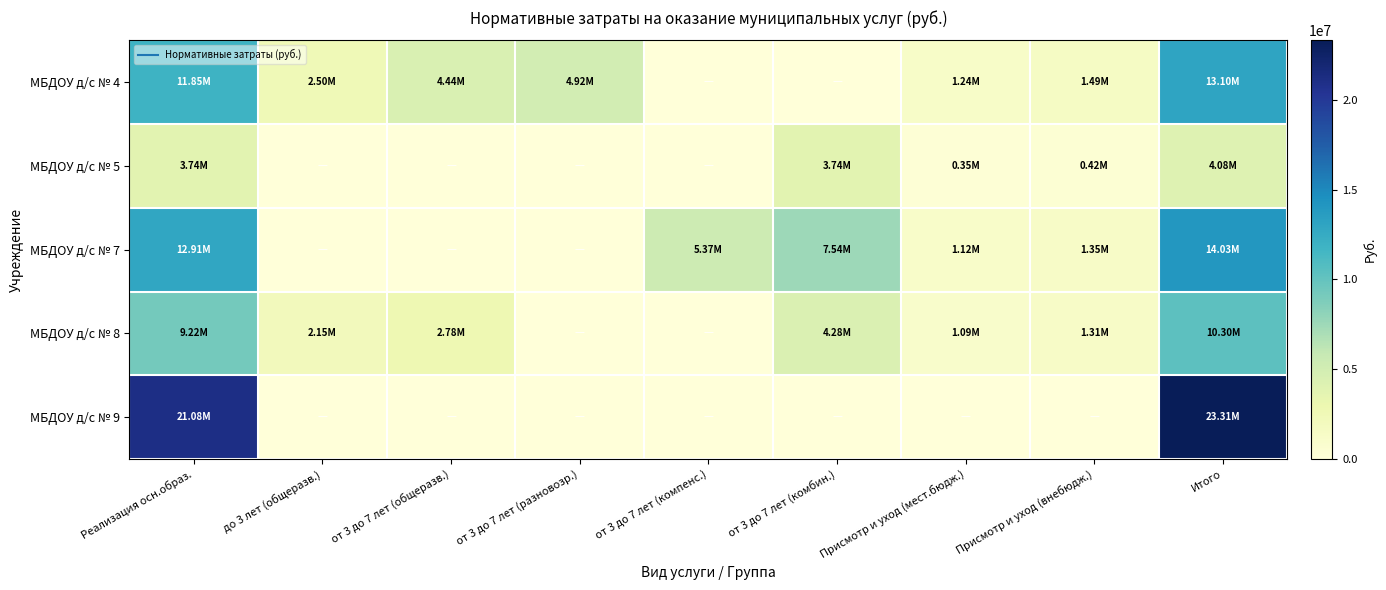

Reading left to right, what are all the values shown in this chart?

МБДОУ д/с № 4: Реализация осн.образ.=11853729.3	до 3 лет (общеразв.)=2495244.1	от 3 до 7 лет (общеразв.)=4435378.6	от 3 до 7 лет (разновозр.)=4923106.6	от 3 до 7 лет (компенс.)=0.0	от 3 до 7 лет (комбин.)=0.0	Присмотр и уход (мест.бюдж.)=1241552.5	Присмотр и уход (внебюдж.)=1494370.7	Итого=13095281.8
МБДОУ д/с № 5: Реализация осн.образ.=3737687.7	до 3 лет (общеразв.)=0.0	от 3 до 7 лет (общеразв.)=0.0	от 3 до 7 лет (разновозр.)=0.0	от 3 до 7 лет (компенс.)=0.0	от 3 до 7 лет (комбин.)=3737687.7	Присмотр и уход (мест.бюдж.)=346006.4	Присмотр и уход (внебюдж.)=416464.0	Итого=4083694.1
МБДОУ д/с № 7: Реализация осн.образ.=12906831.8	до 3 лет (общеразв.)=0.0	от 3 до 7 лет (общеразв.)=0.0	от 3 до 7 лет (разновозр.)=0.0	от 3 до 7 лет (компенс.)=5368817.8	от 3 до 7 лет (комбин.)=7538013.9	Присмотр и уход (мест.бюдж.)=1119432.6	Присмотр и уход (внебюдж.)=1347383.4	Итого=14026264.3
МБДОУ д/с № 8: Реализация осн.образ.=9215754.8	до 3 лет (общеразв.)=2154402.8	от 3 до 7 лет (общеразв.)=2780504.6	от 3 до 7 лет (разновозр.)=0.0	от 3 до 7 лет (компенс.)=0.0	от 3 до 7 лет (комбин.)=4280847.4	Присмотр и уход (мест.бюдж.)=1088902.6	Присмотр и уход (внебюдж.)=1310636.6	Итого=10304657.4
МБДОУ д/с № 9: Реализация осн.образ.=21084505.2	до 3 лет (общеразв.)=0.0	от 3 до 7 лет (общеразв.)=0.0	от 3 до 7 лет (разновозр.)=0.0	от 3 до 7 лет (компенс.)=0.0	от 3 до 7 лет (комбин.)=0.0	Присмотр и уход (мест.бюдж.)=0.0	Присмотр и уход (внебюдж.)=0.0	Итого=23313193.7